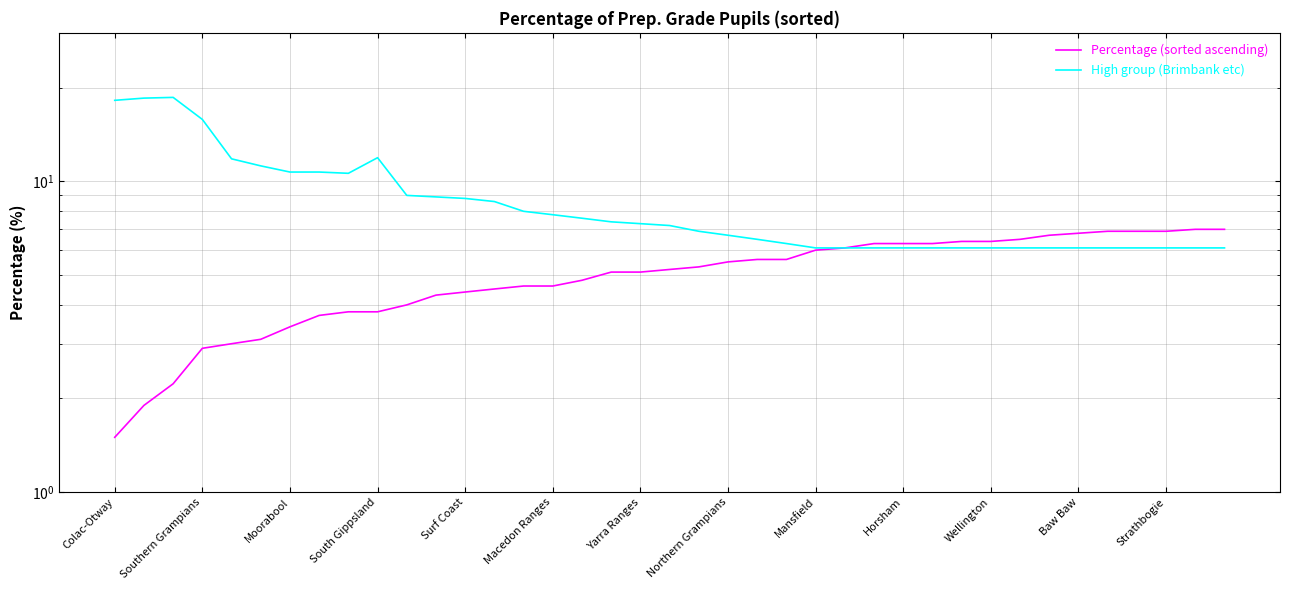

What is the maximum value for High group (Brimbank etc)?

18.6